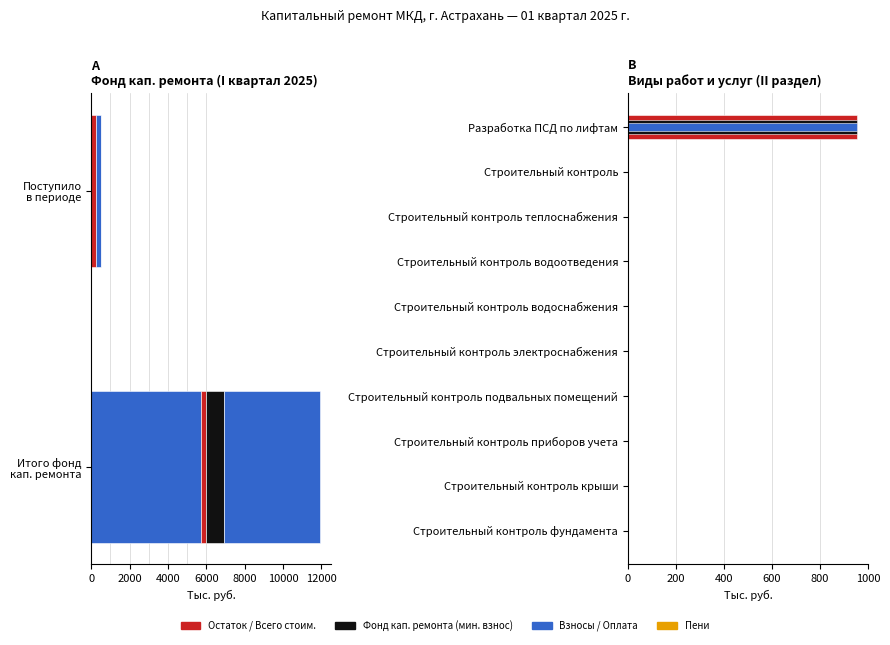

Rank the series by their maximum value, from lowest to highest.

Всего, Фонд кап. ремонта (мин. взнос), Оплата в отч. периоде